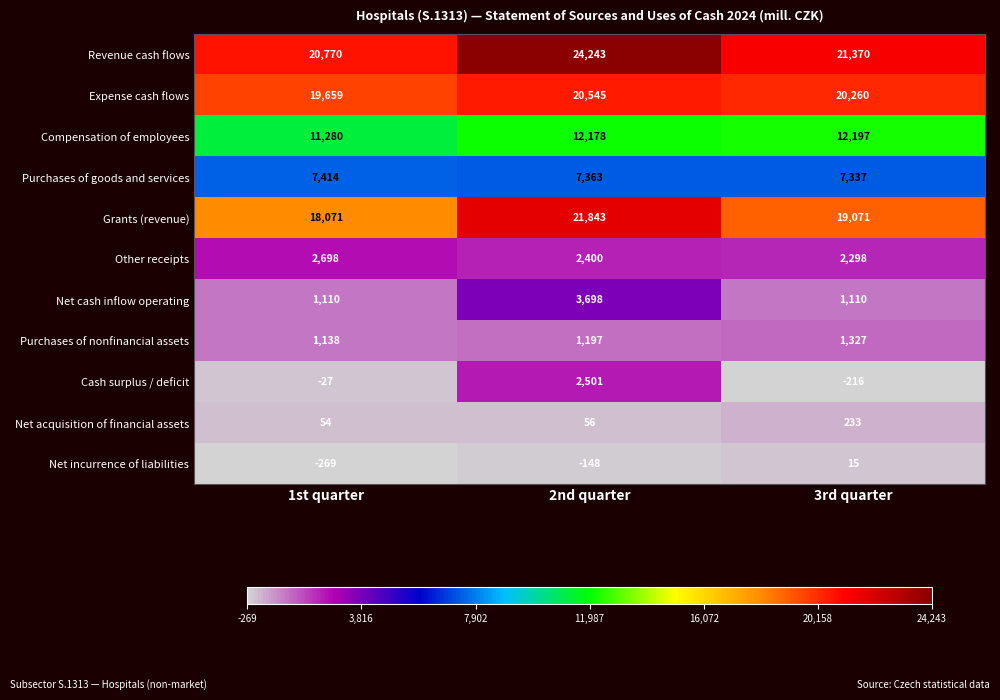

What value does the Purchases of goods and services series have at 1st quarter?

7414